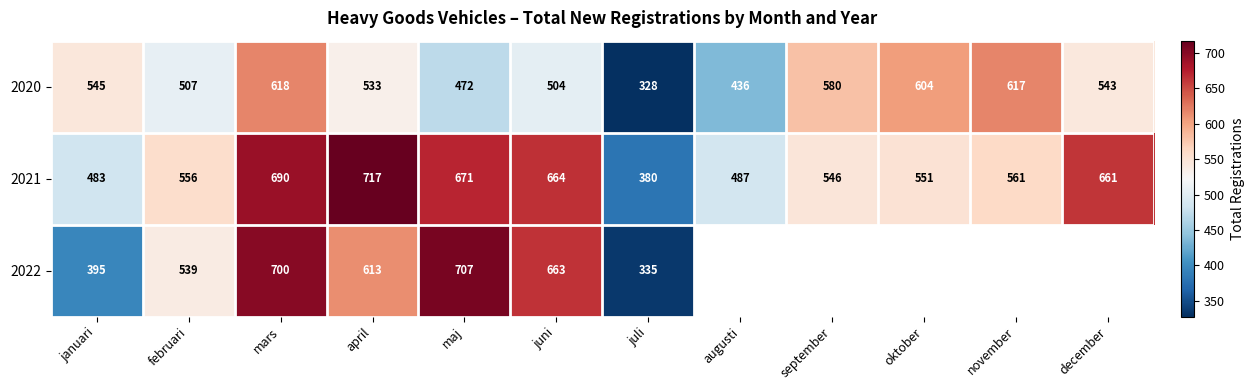

List the labels in order of 2021 value, largest first.

april, mars, maj, juni, december, november, februari, oktober, september, augusti, januari, juli